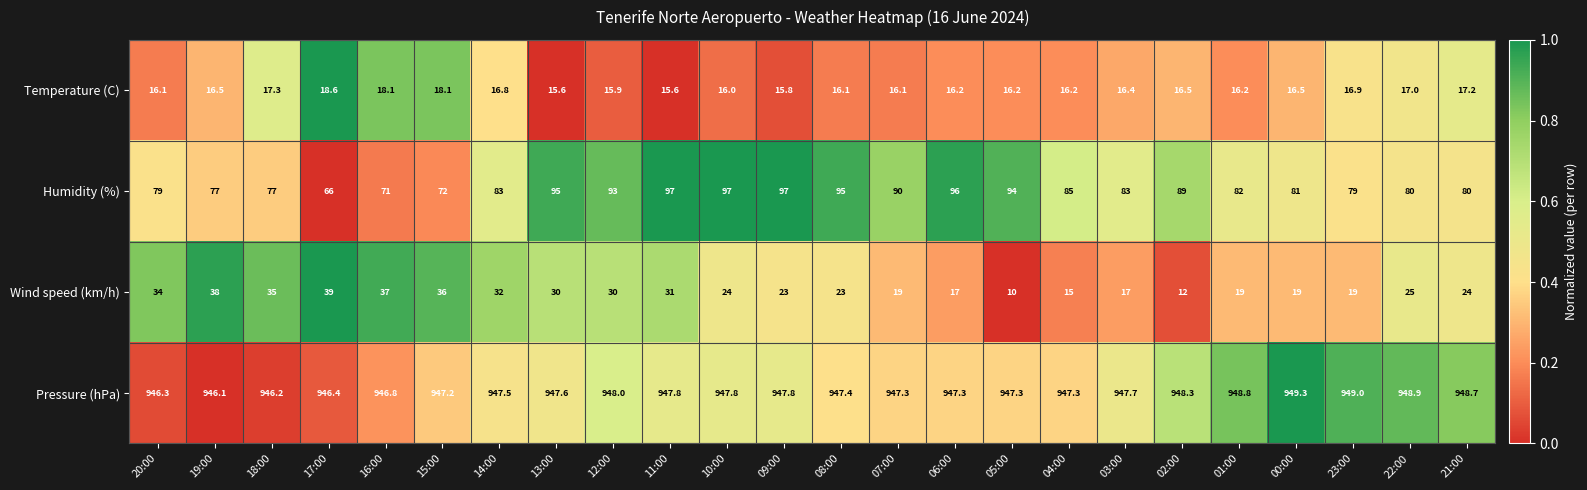

Between 15:00 and 00:00, which series saw the biggest shift?

Wind speed (km/h)